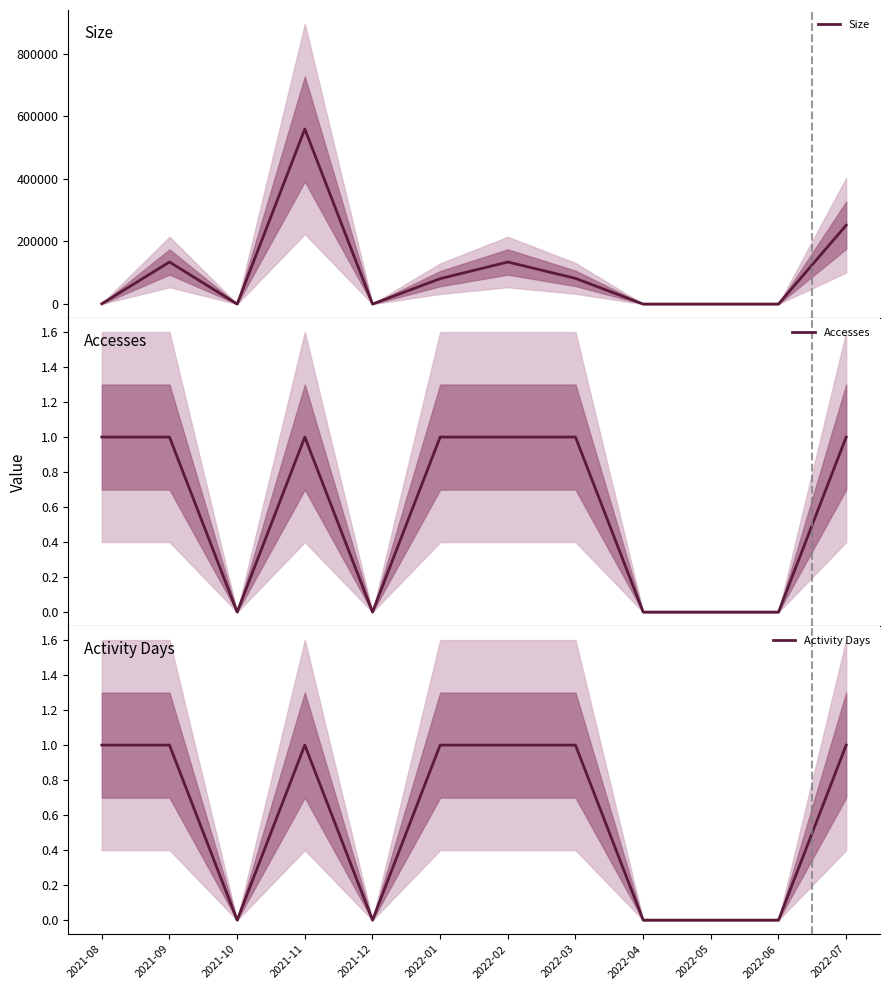

List the labels in order of Accesses value, smallest first.

2021-10, 2021-12, 2022-04, 2022-05, 2022-06, 2021-08, 2021-09, 2021-11, 2022-01, 2022-02, 2022-03, 2022-07